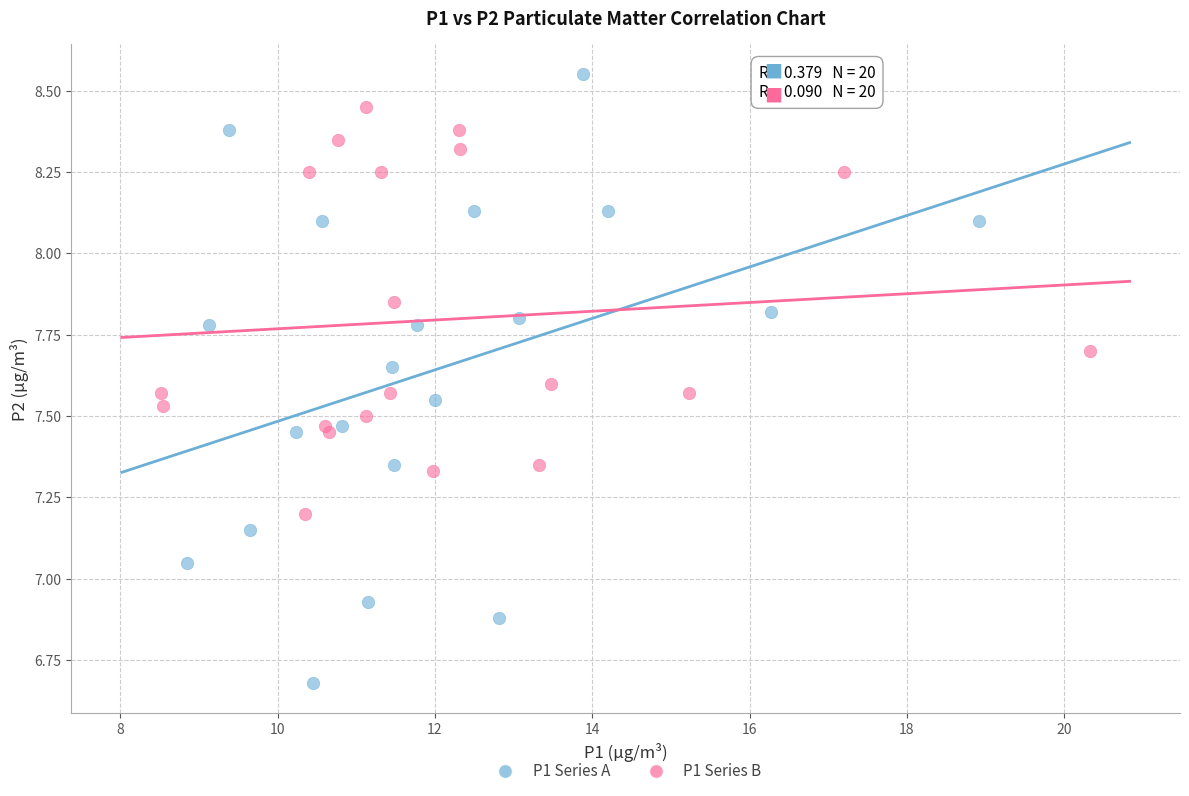

Which series contains the highest Y value?

P1 Series A